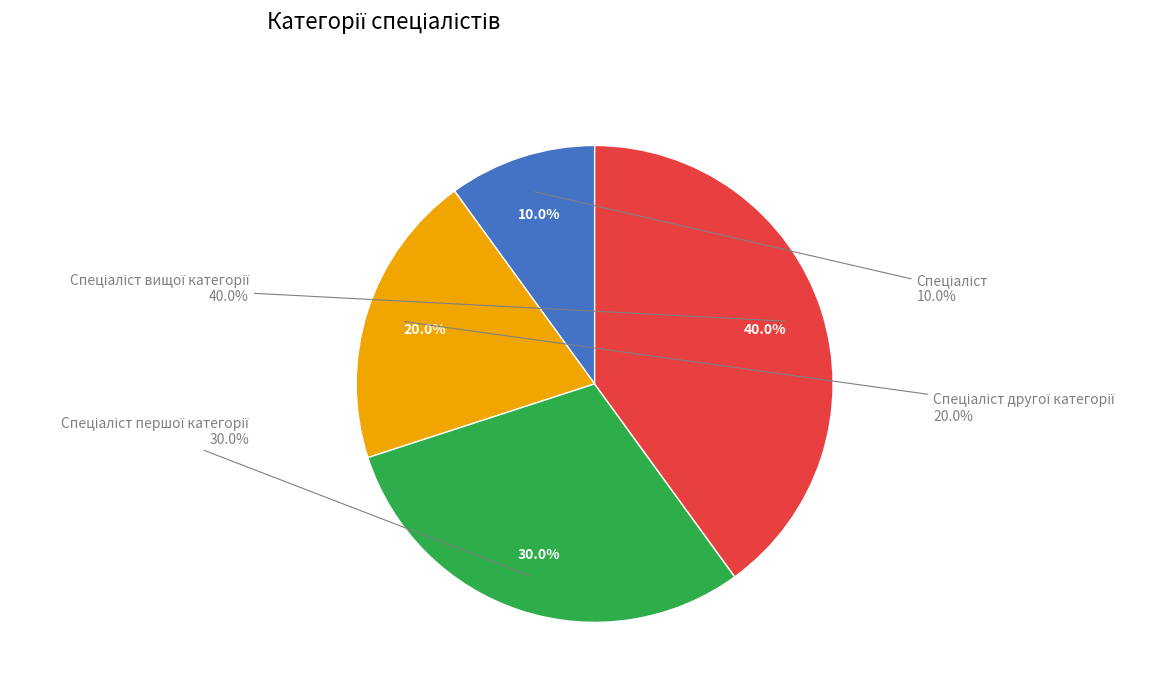

The Спеціаліст slice represents 10% of the pie. True or false?

True